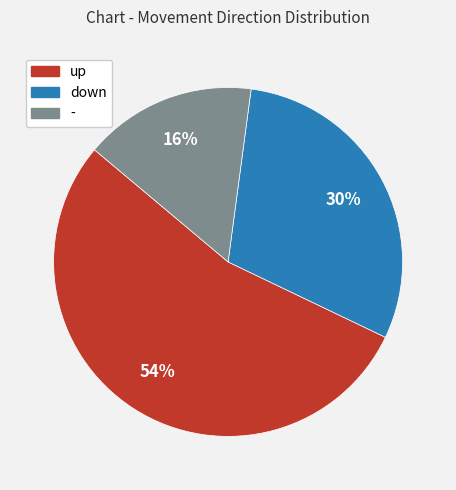

How many slices are in this pie chart?

3